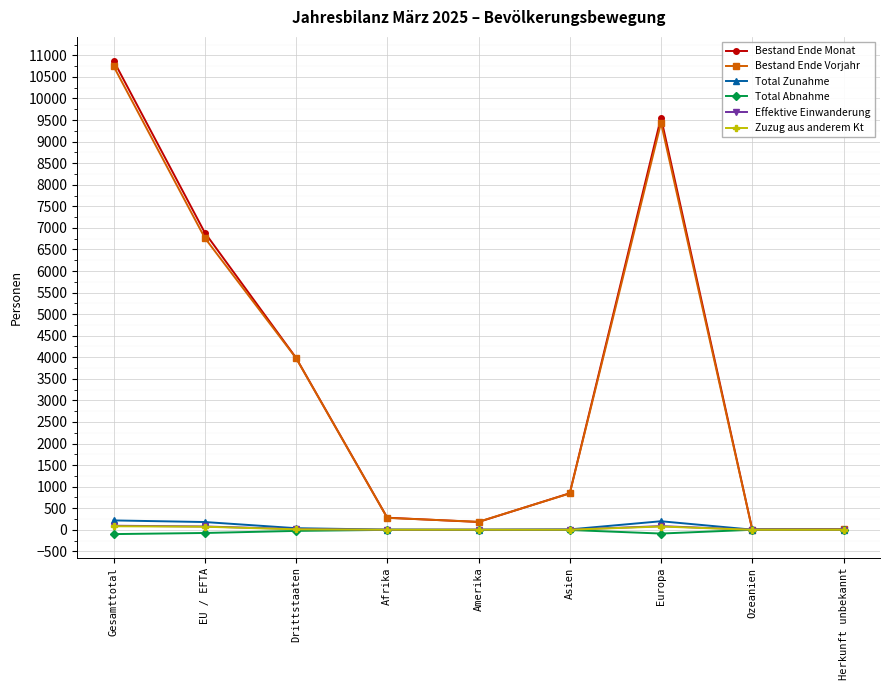

What is the difference between the maximum and minimum values in the Bestand Ende Monat series?

10873